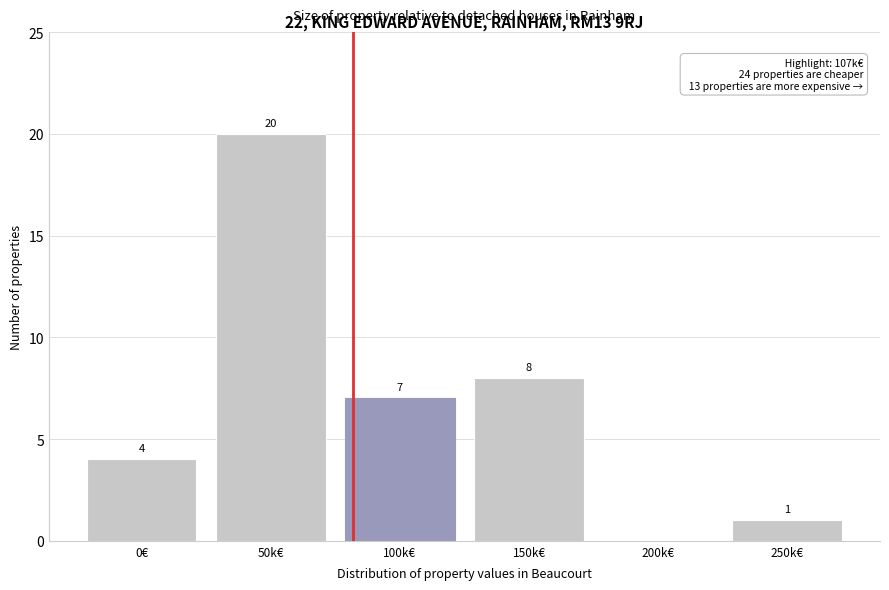

Reading left to right, what are all the values shown in this chart?

0€=4	50k€=20	100k€=7	150k€=8	200k€=0	250k€=1